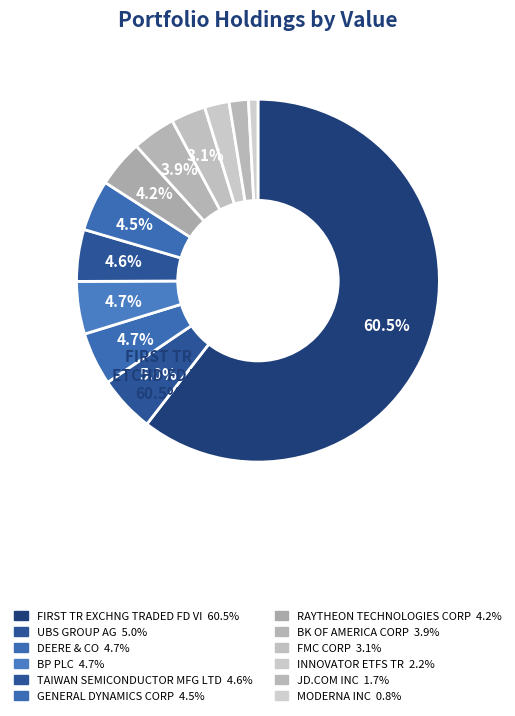

Is the sum of FMC CORP and RAYTHEON TECHNOLOGIES CORP greater than half?

No